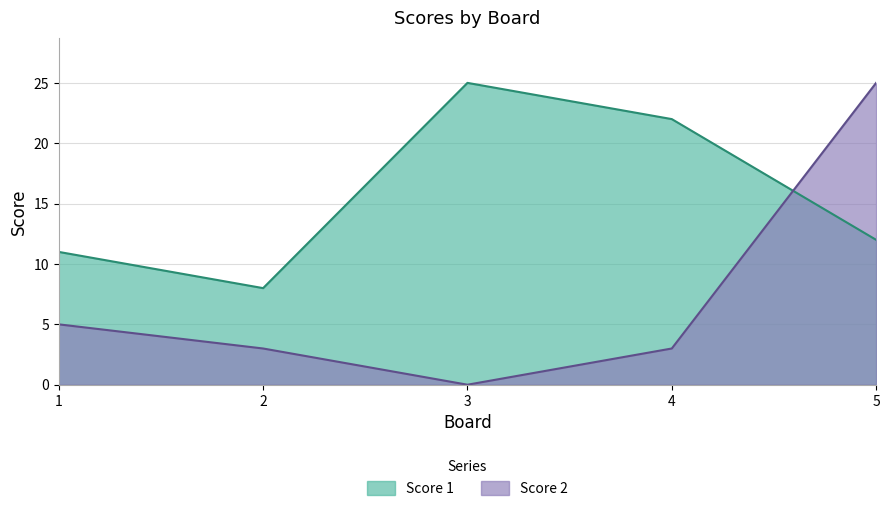

Reading right to left, what are all the values shown in this chart?

Score 1: 12	22	25	8	11
Score 2: 25	3	0	3	5